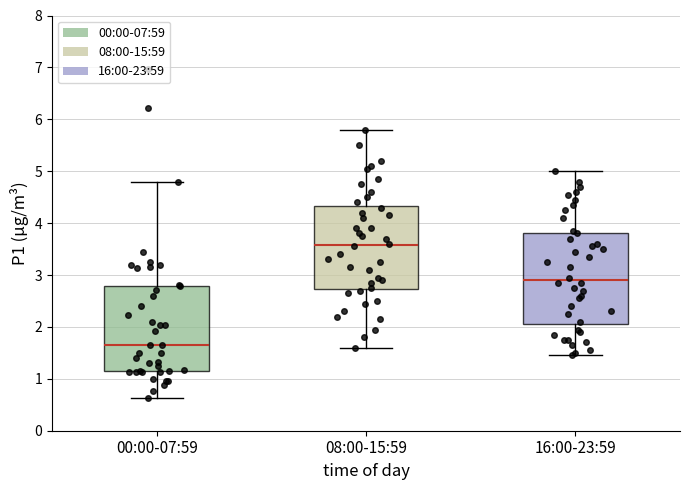

Reading left to right, transcribe this box plot: for each box, give where its median line is, the range the box spans, and where its two whiskers end, as read against the y-axis. The values are not printed on the chart, so give them approximately, as read against the axis.

00:00-07:59: median 1.7, box 1.1 to 2.8, whiskers 0.6 to 4.8
08:00-15:59: median 3.6, box 2.7 to 4.3, whiskers 1.6 to 5.8
16:00-23:59: median 2.9, box 2.1 to 3.8, whiskers 1.5 to 5.0